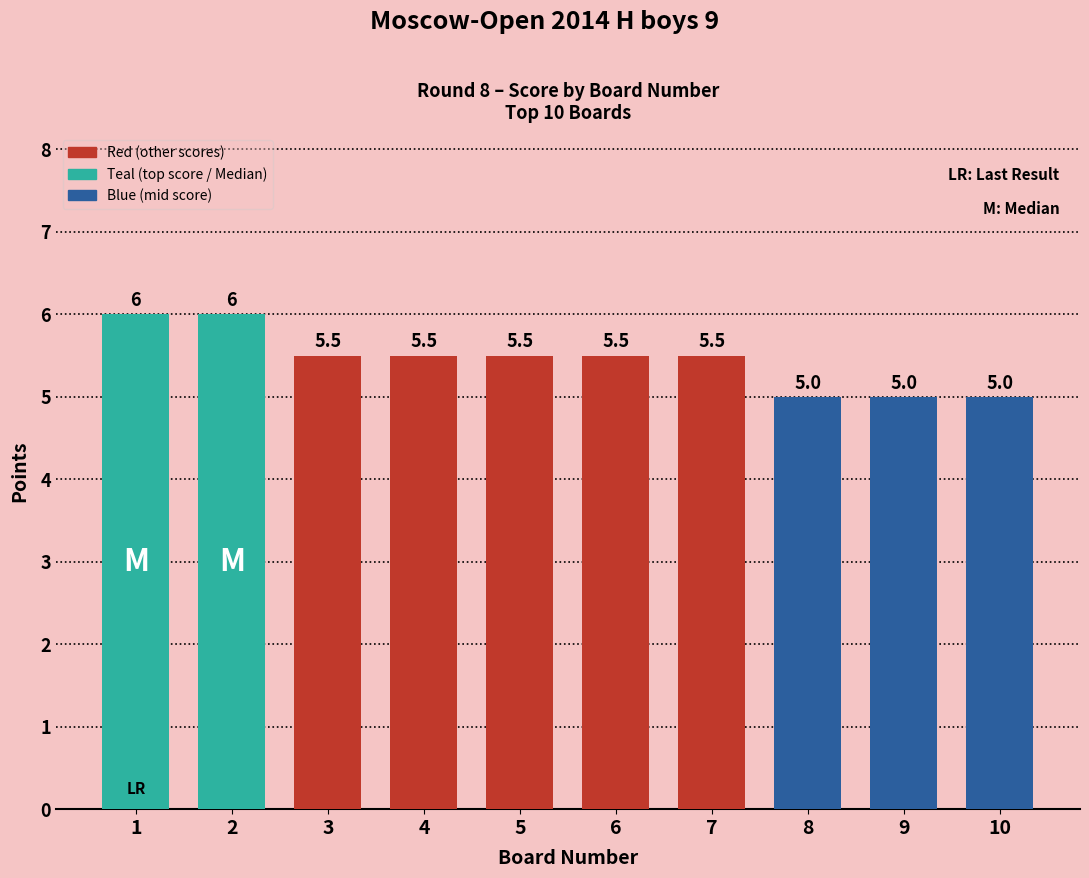

What is the value of the 10th bar from the left?

5.0